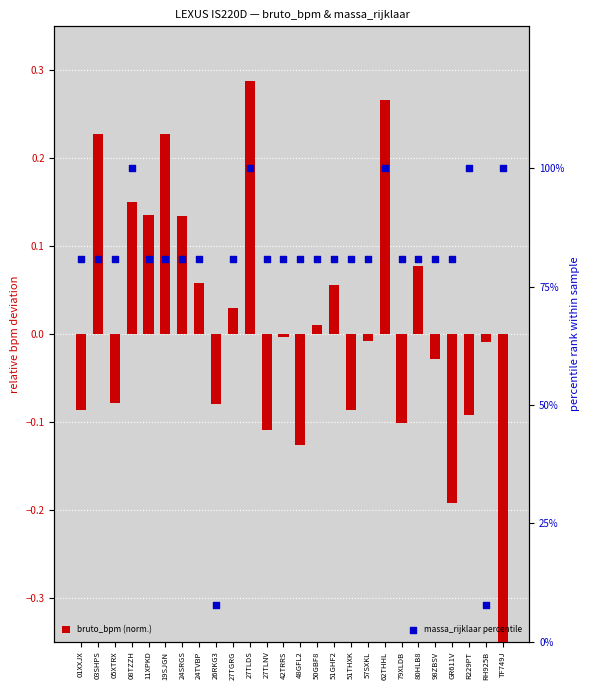

Which series has the largest total across all categories?

massa_rijklaar percentile